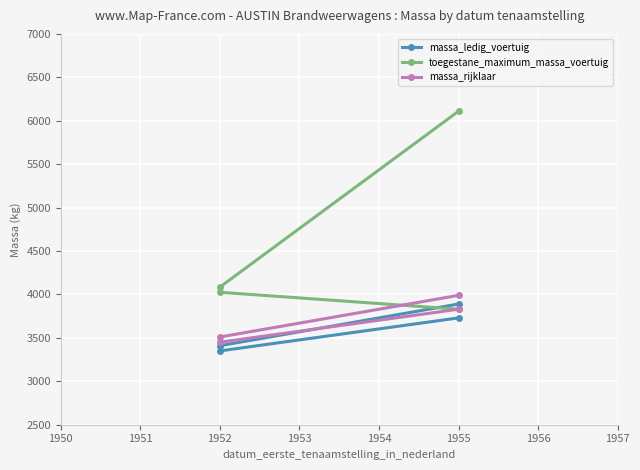

Reading left to right, transcribe all the data shown in this chart.

massa_ledig_voertuig: 3890	3410	3350	3730
toegestane_maximum_massa_voertuig: 6110	4085	4025	3830
massa_rijklaar: 3990	3510	3450	3830